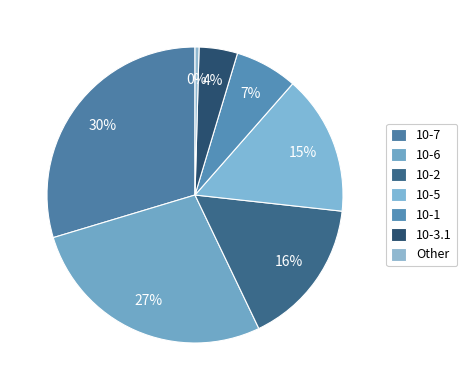

To the nearest percent, what portion does 10-6 represent?

27%